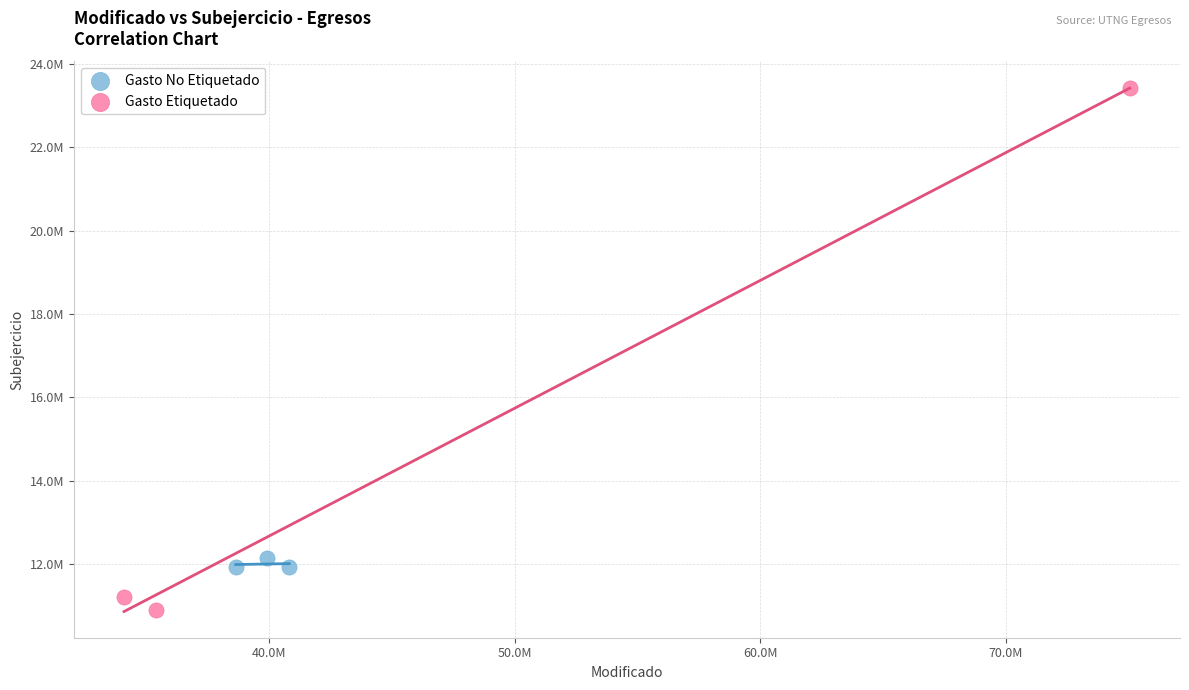

What are all the series names shown in the legend?

Gasto No Etiquetado, Gasto Etiquetado